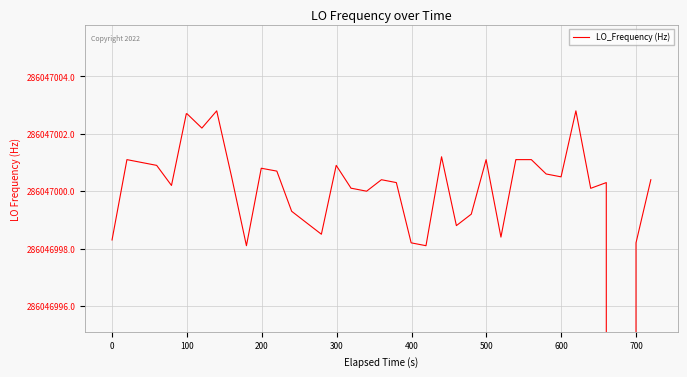

Is this an area chart (filled region under the line)?

No